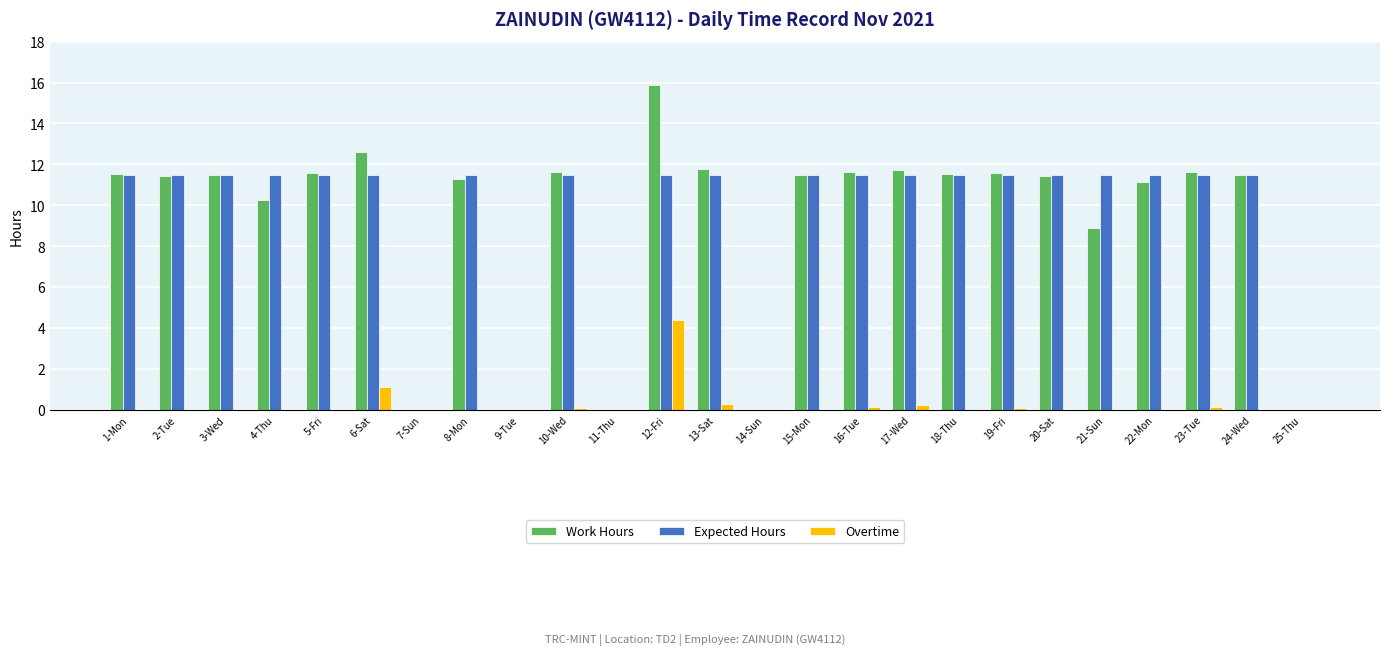

At which category is the sum across all series the highest?

12-Fri